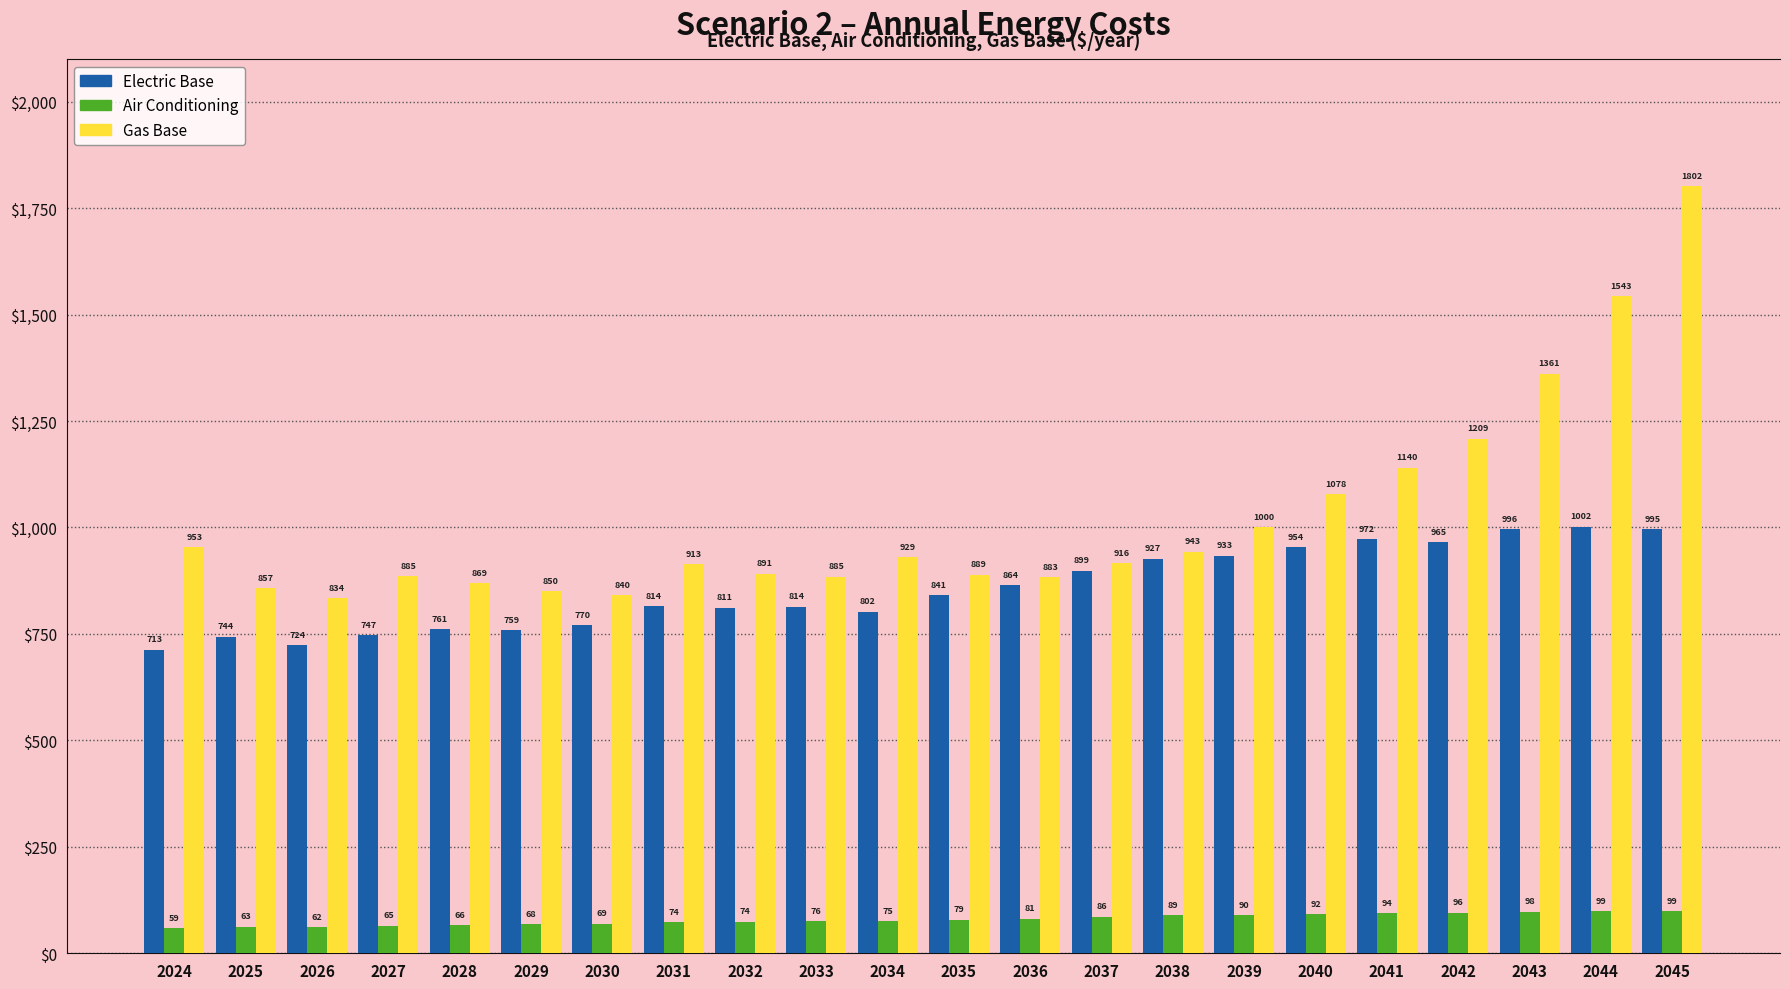

How many values in the Gas Base series are below 915?

11